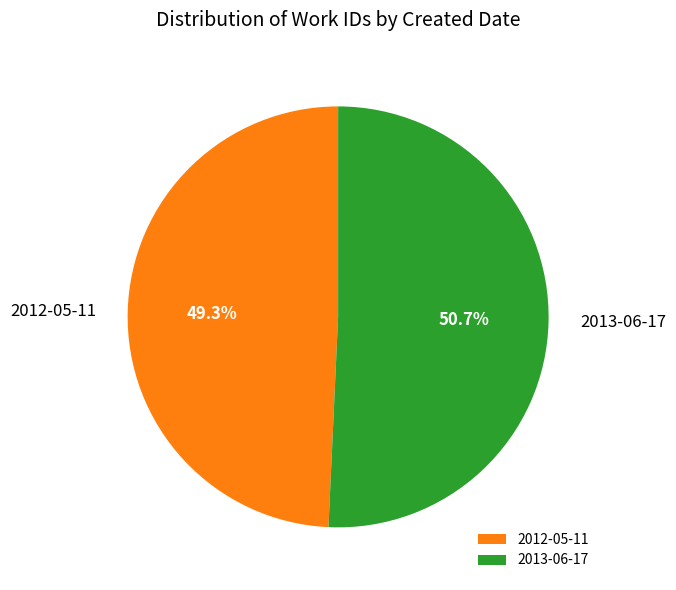

Count the number of slices in the pie.

2